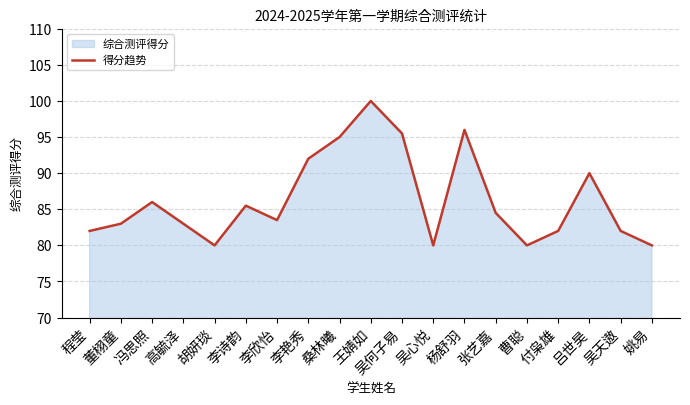

The chart shows a value of 85.5 at 李诗韵. True or false?

True